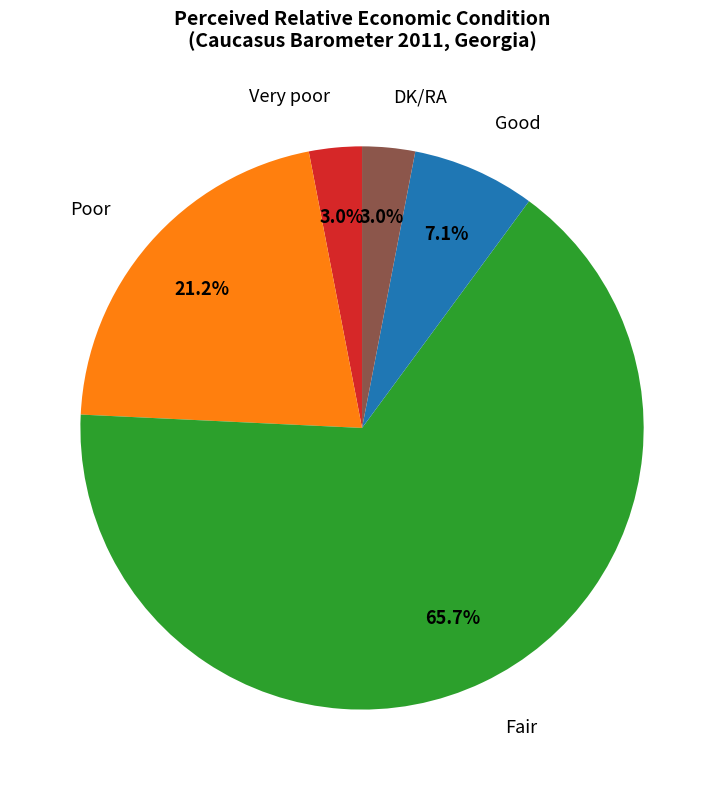

Count the number of slices in the pie.

5